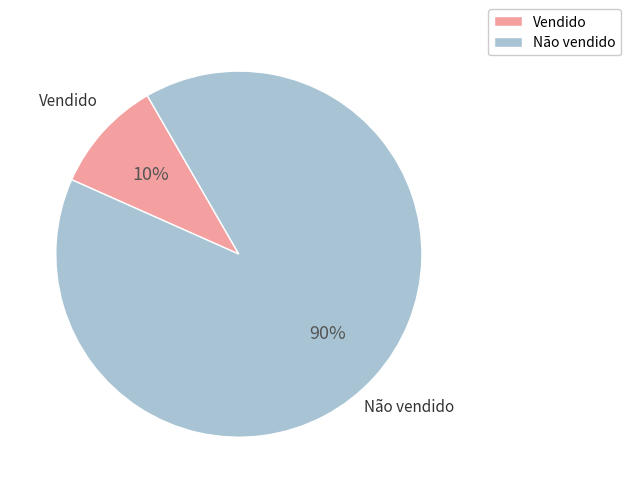

To the nearest percent, what is the difference between the largest and smallest slice percentages?

80%